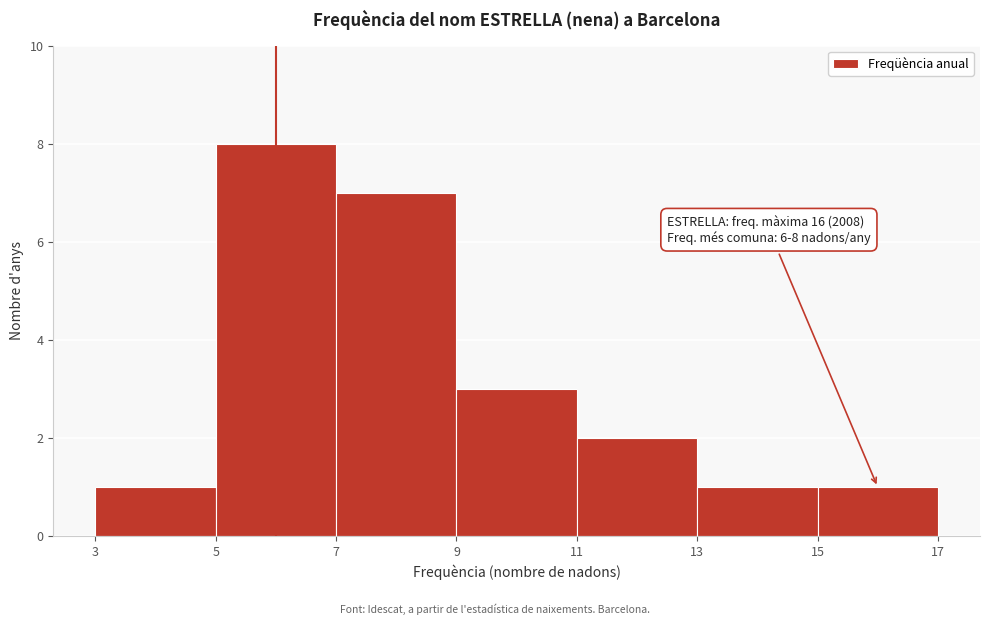

Which range on the x-axis has the tallest bar?

5 to 7